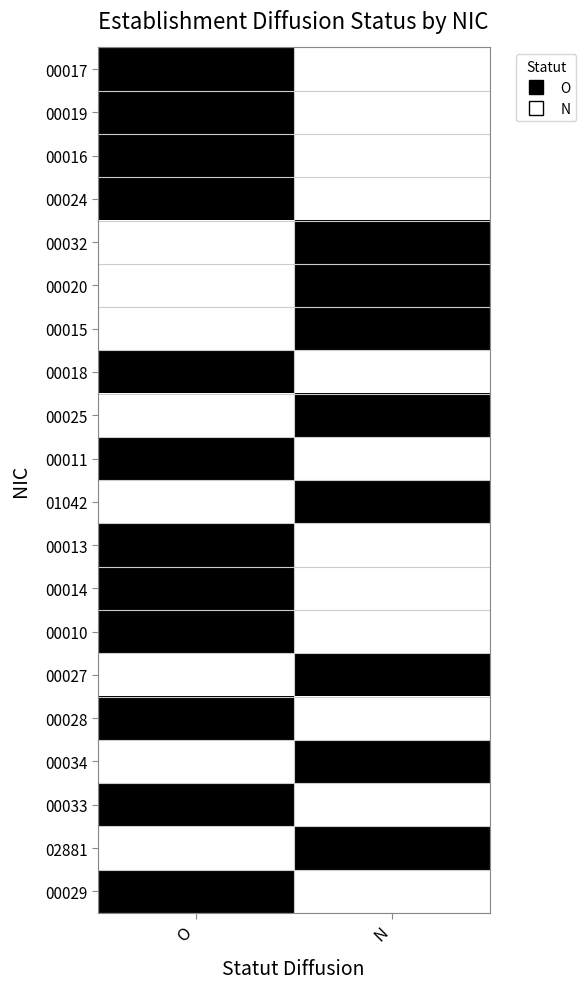

Rank the series at O from highest to lowest value.

00017, 00019, 00016, 00024, 00018, 00011, 00013, 00014, 00010, 00028, 00033, 00029, 00032, 00020, 00015, 00025, 01042, 00027, 00034, 02881